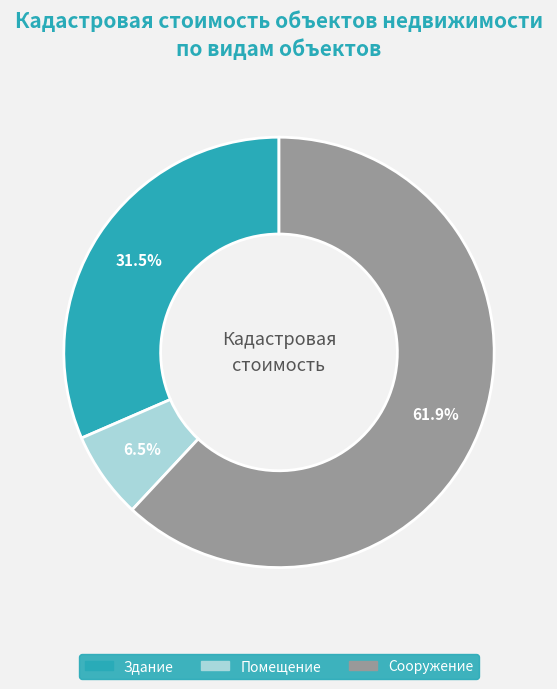

Is the sum of Здание and Сооружение greater than half?

Yes